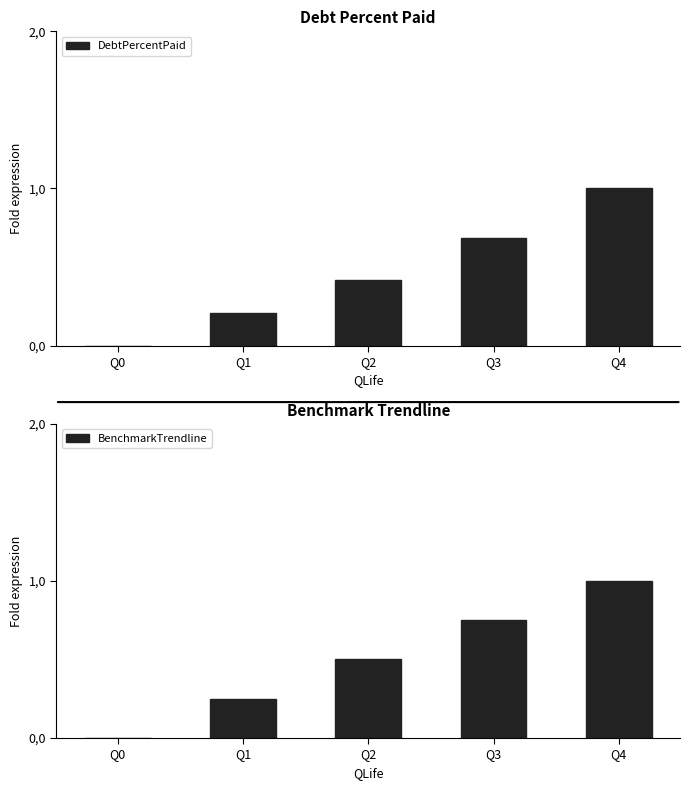

Reading right to left, what are all the values shown in this chart?

DebtPercentPaid: Q4=1.0	Q3=0.7	Q2=0.4	Q1=0.2	Q0=0.0
BenchmarkTrendline: Q4=1.0	Q3=0.8	Q2=0.5	Q1=0.2	Q0=0.0